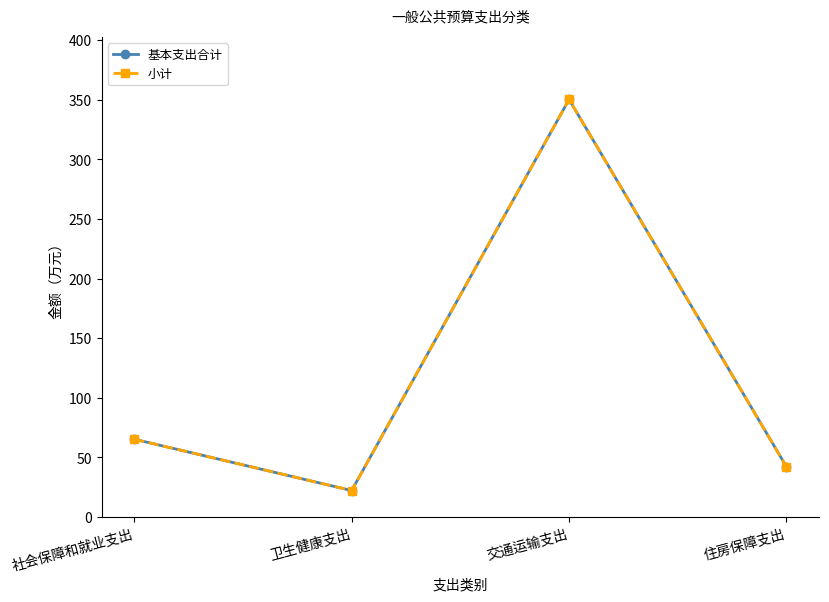

Where is the first local maximum for 小计?

交通运输支出